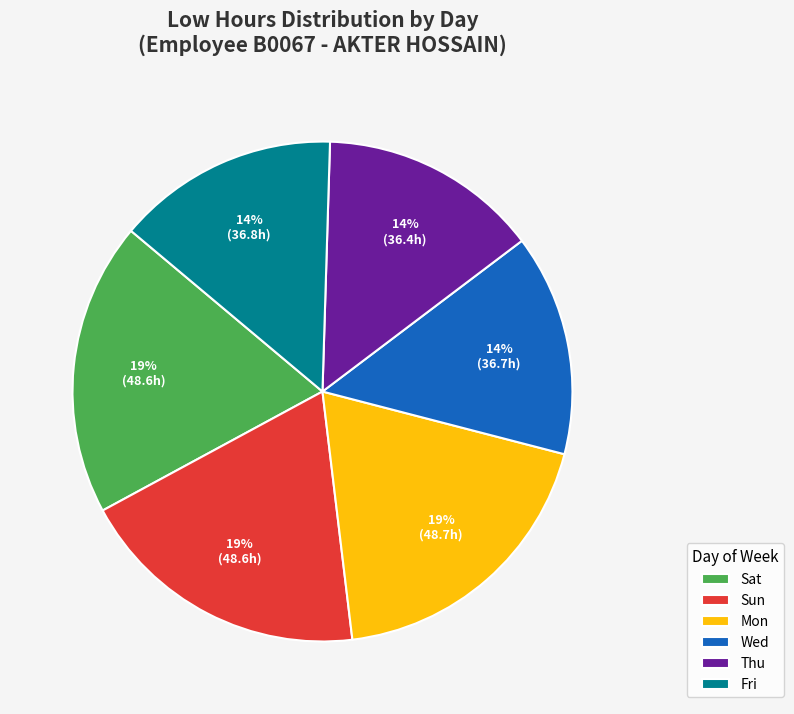

How many segments does this pie chart have?

6